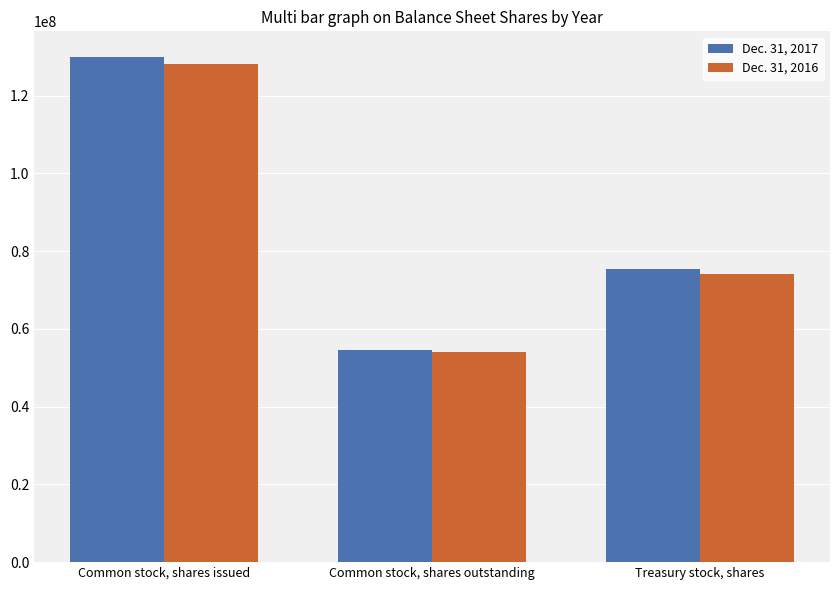

What is the spread (max minus min) of values at Common stock, shares issued?

1884000